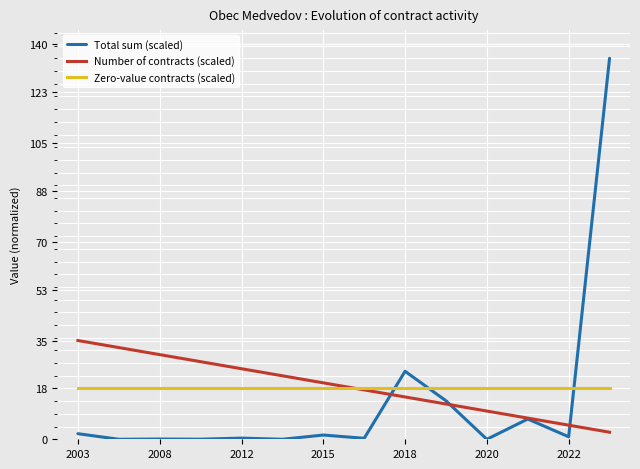

Which series ends up on top after the final intersection of Zero-value contracts (scaled) and Number of contracts (scaled)?

Zero-value contracts (scaled)